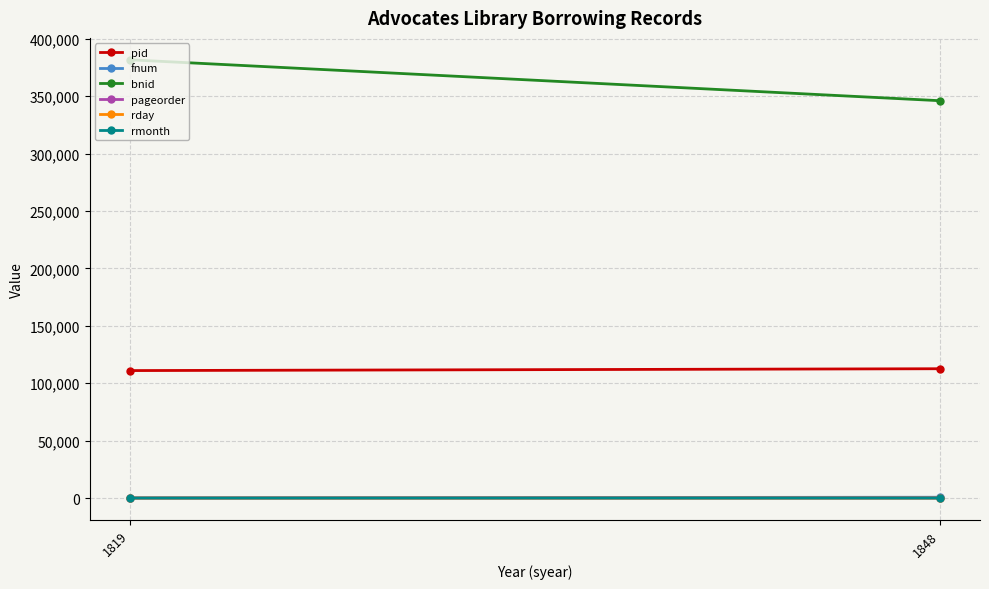

How many values in the pageorder series are below 31?

1